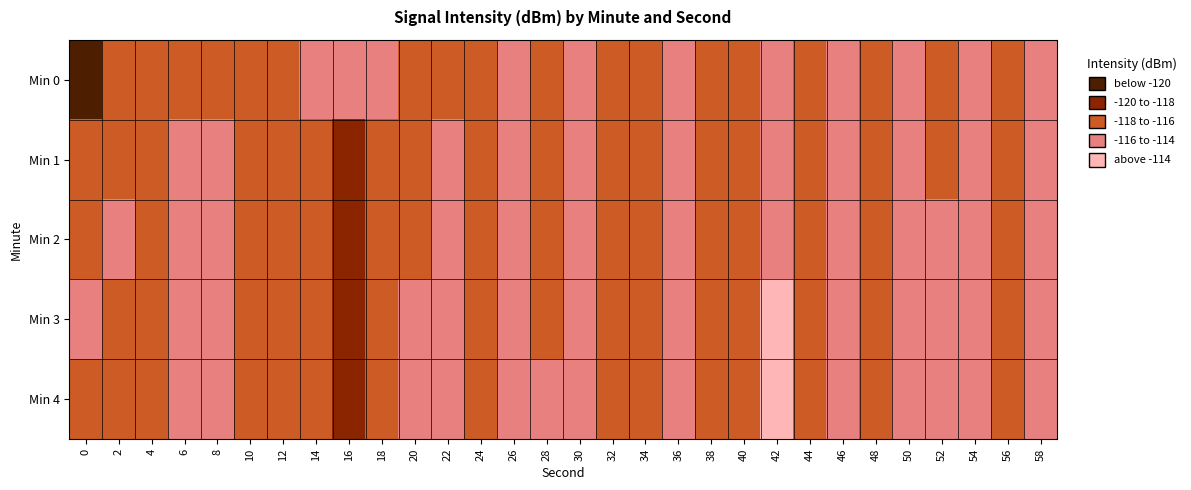

Which series has the largest range (max minus min)?

Min 0